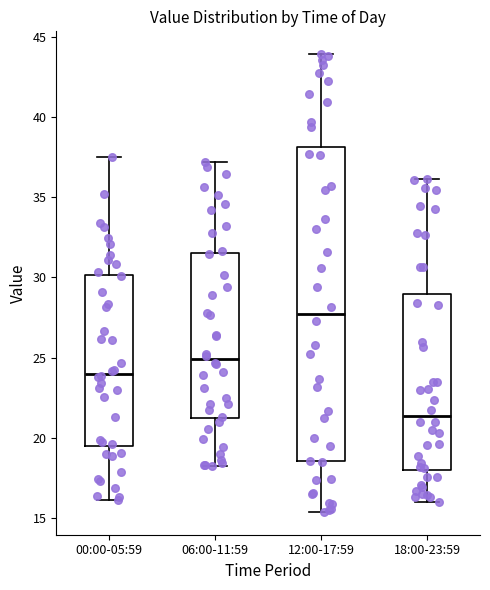

Reading left to right, transcribe this box plot: for each box, give where its median line is, the range the box spans, and where its two whiskers end, as read against the y-axis. The values are not printed on the chart, so give them approximately, as read against the axis.

00:00-05:59: median 24.0, box 19.5 to 30.0, whiskers 16.0 to 37.5
06:00-11:59: median 25.0, box 21.0 to 31.5, whiskers 18.0 to 37.0
12:00-17:59: median 27.5, box 18.5 to 38.0, whiskers 15.5 to 44.0
18:00-23:59: median 21.5, box 18.0 to 29.0, whiskers 16.0 to 36.0